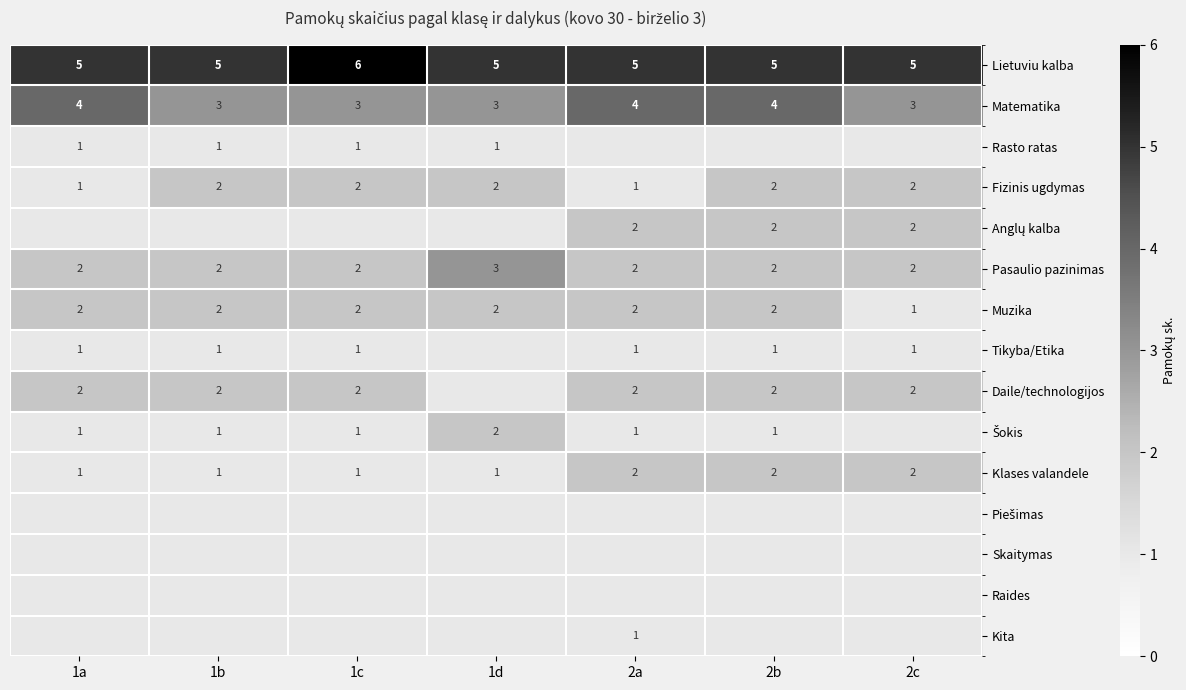

Count the Klases valandele values in the range 1 to 2.

7